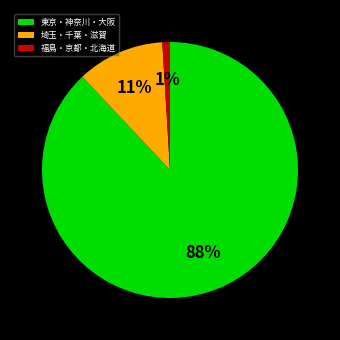

Rank the categories by value from highest to lowest.

東京・神奈川・大阪, 埼玉・千葉・滋賀, 福島・京都・北海道